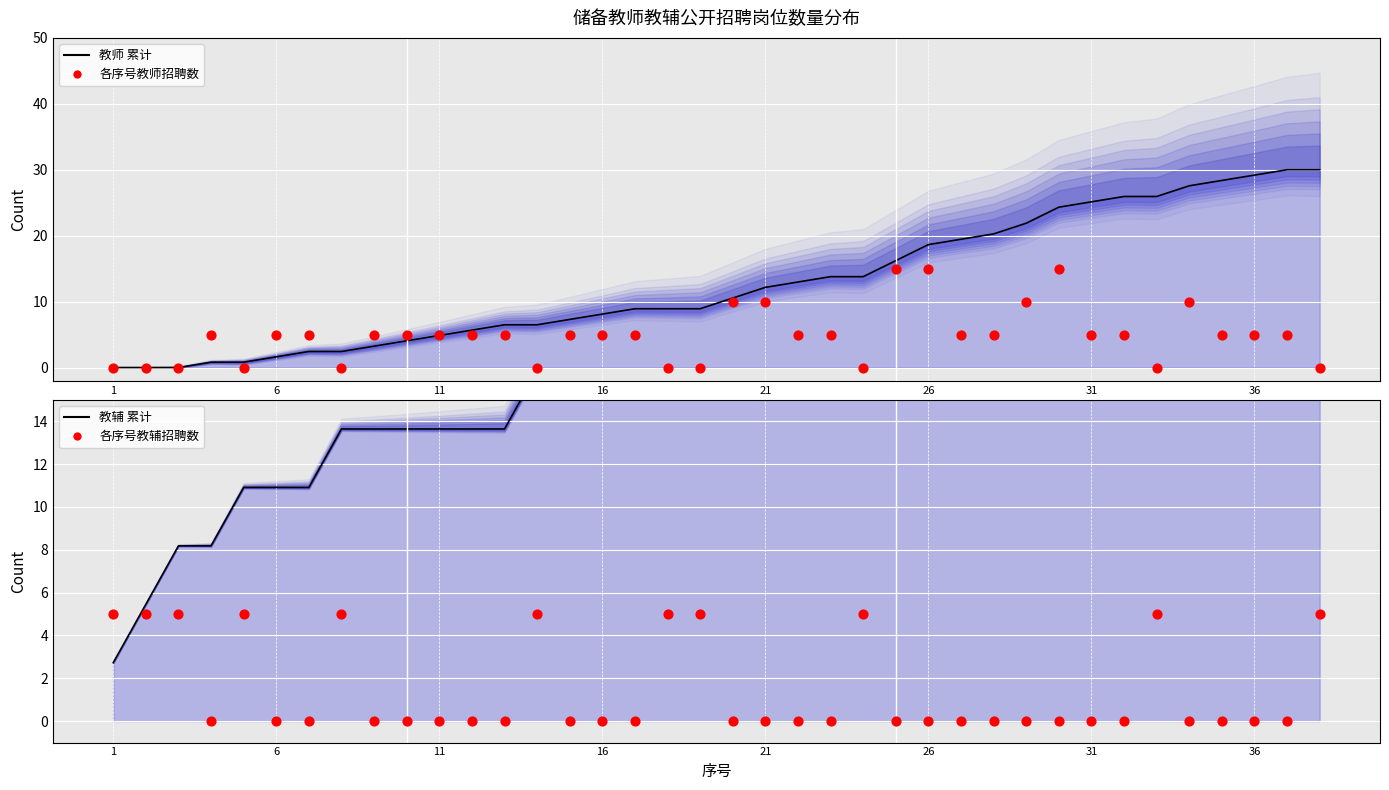

At how many categories does at least one series exceed 7?

36